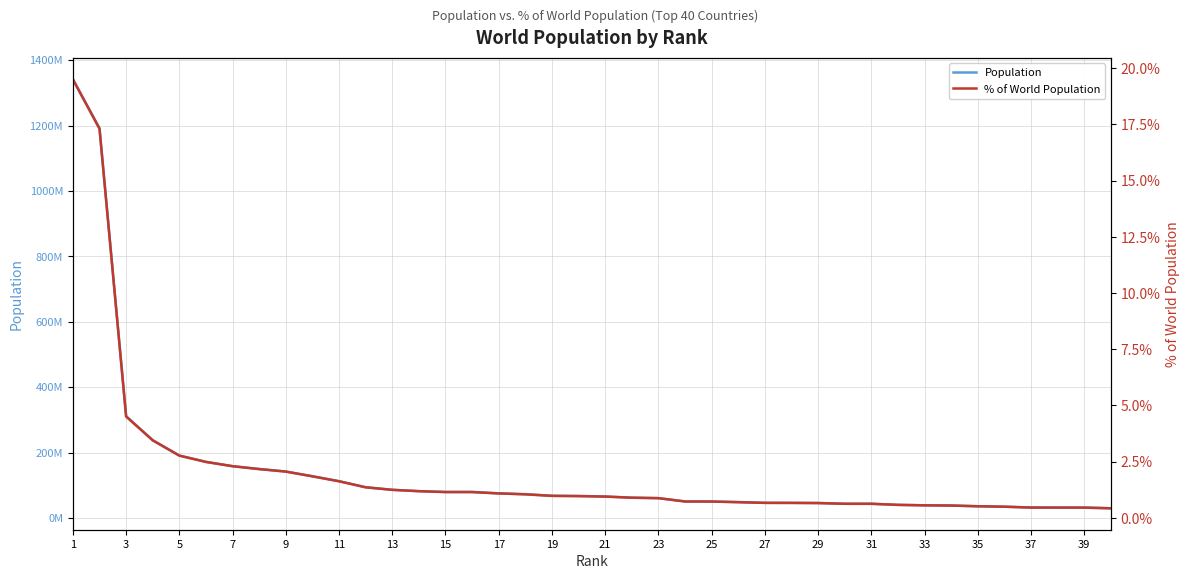

True or false: % of World Population and Population intersect in this chart.

False